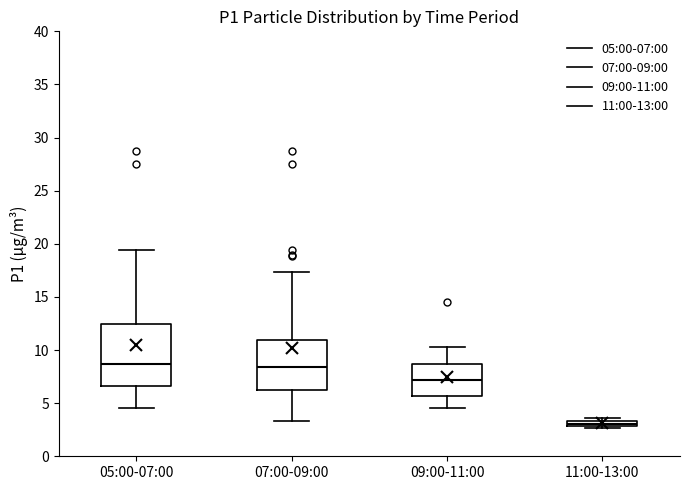

Comparing the boxes themselves (not the whiskers), which one is the tallest?

05:00-07:00